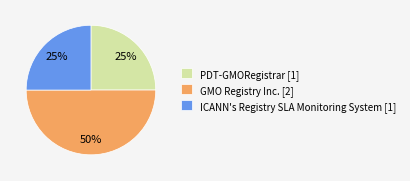

Is it true that ICANN's Registry SLA Monitoring System is 36% of the pie?

False